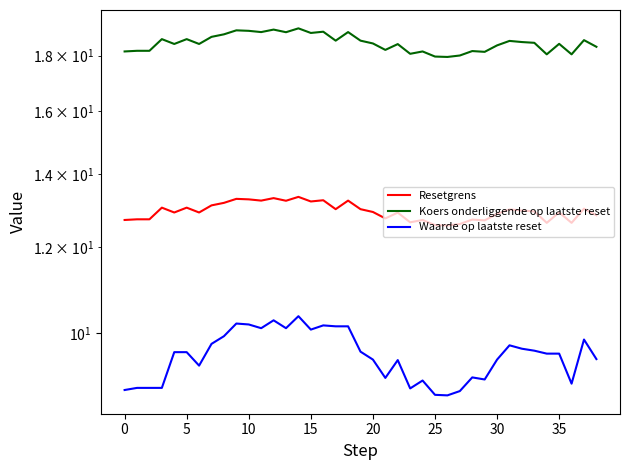

What is the difference between the maximum and minimum values in the Koers onderliggende op laatste reset series?

1.1